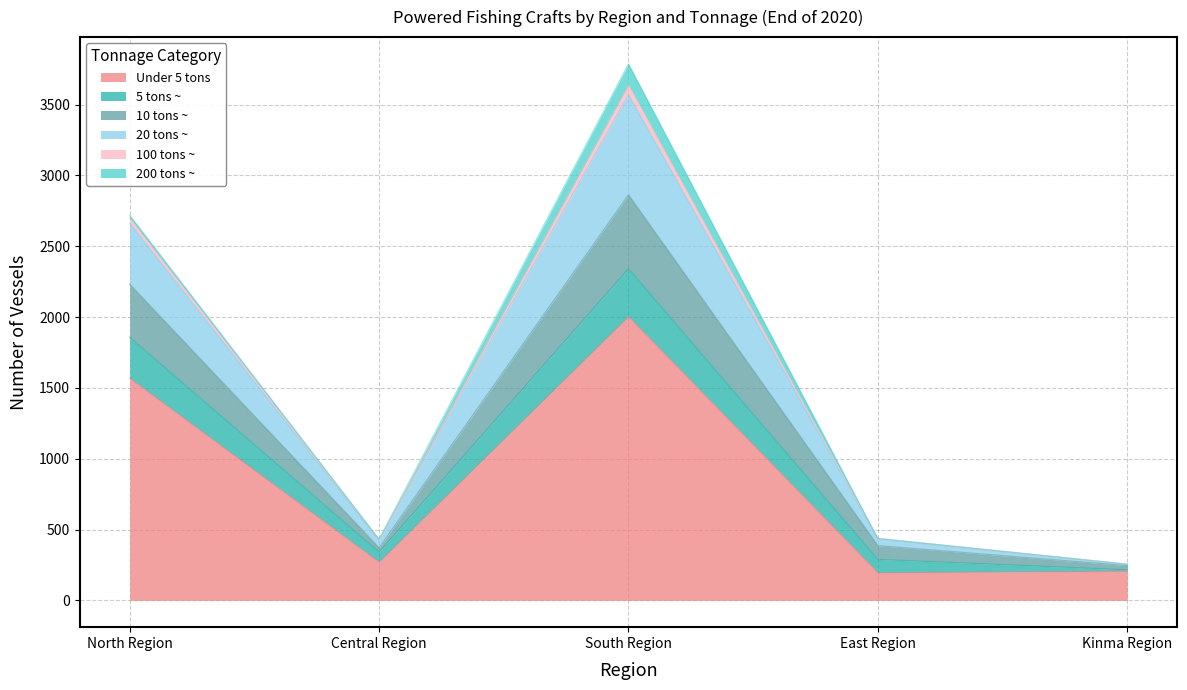

In 20 tons ~, how many points are higher than both neighbors (excluding endpoints)?

1